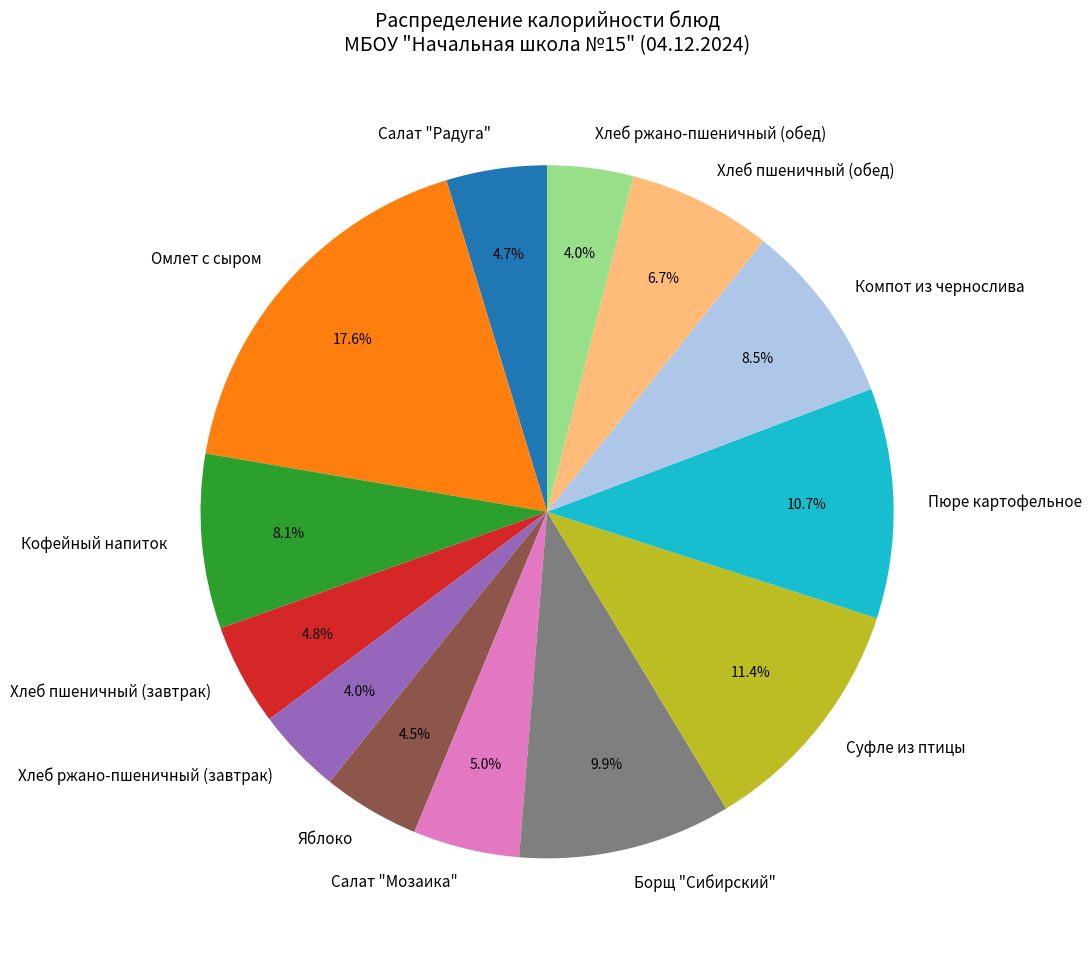

Which category has the biggest portion of the pie?

Омлет с сыром